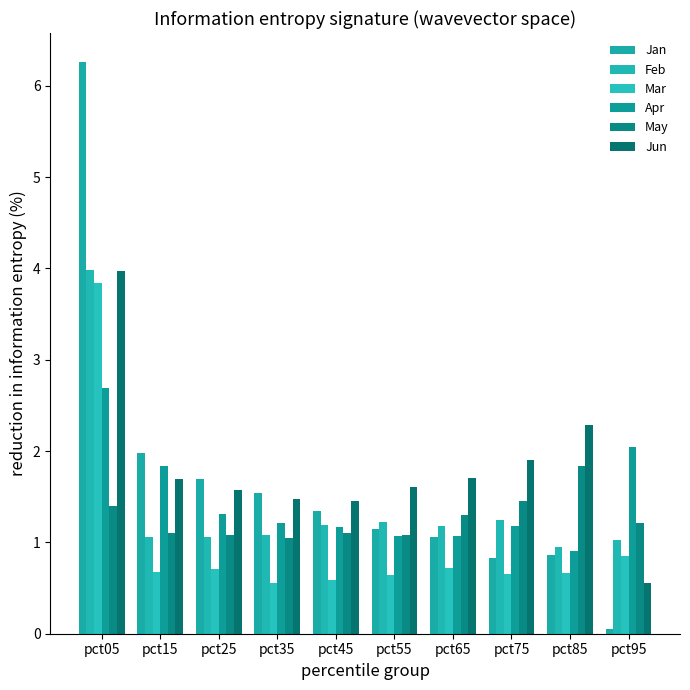

At which label does Jun first exceed 1?

pct05